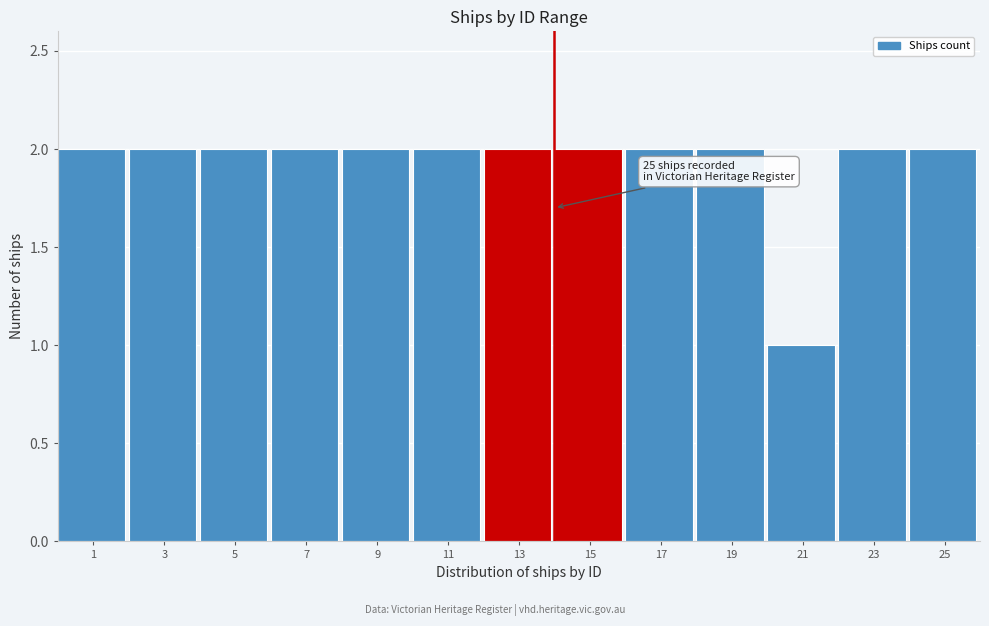

Reading left to right, transcribe all the data shown in this chart.

2	2	2	2	2	2	2	2	2	2	1	2	2